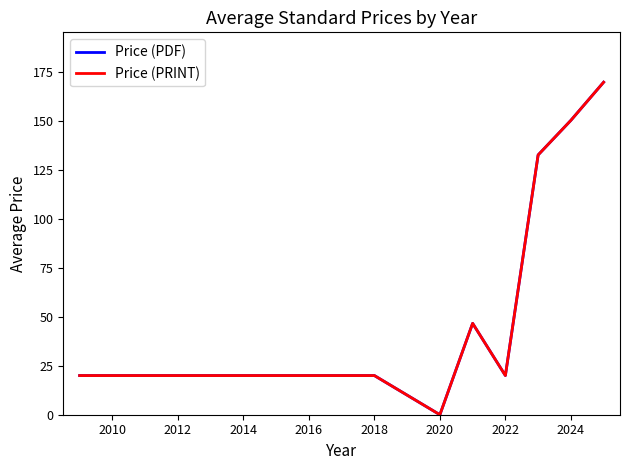

Reading left to right, extract all data points from this chart.

Price (PDF): 20.0	20.0	20.0	0.0	46.7	20.0	132.7	150.3	169.8
Price (PRINT): 20.0	20.0	20.0	0.0	46.7	20.0	132.7	150.3	169.8